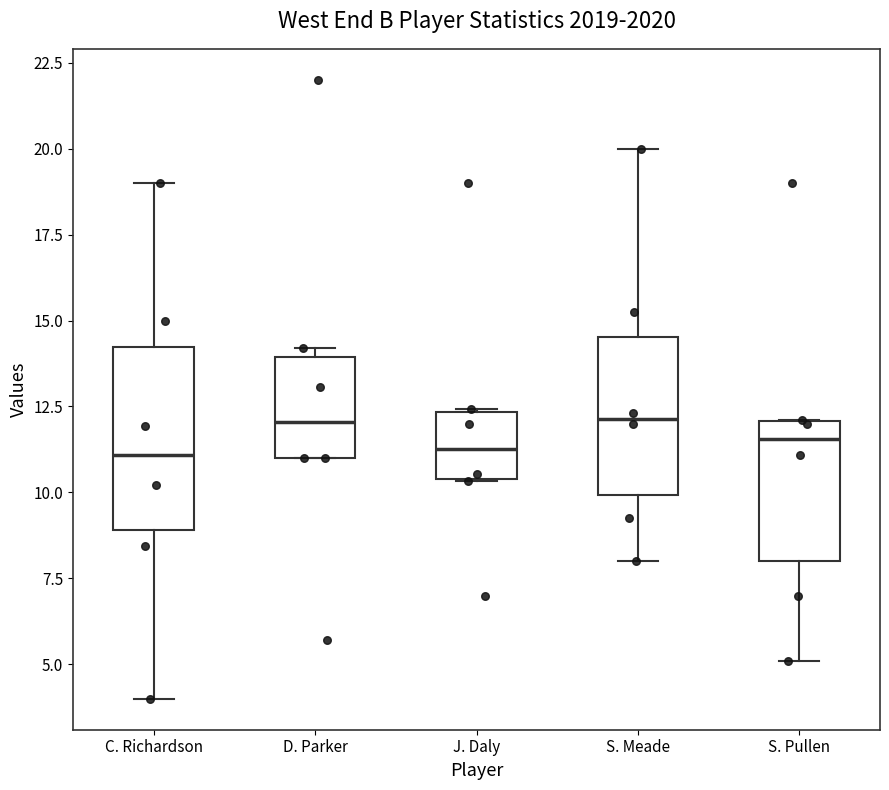

Which box is the tallest, from its lower edge to its upper edge?

C. Richardson